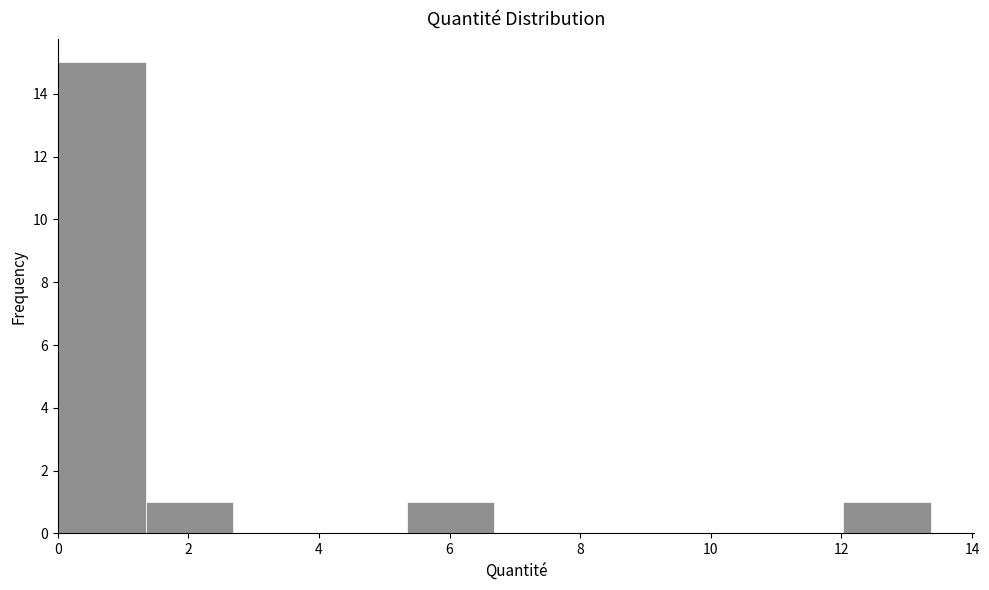

What is the height of the bar covering 0.0 to 1.4 on the x-axis? Neither the bar edges nor the heights are printed on the chart, so give them approximately, as read against the axes.

15